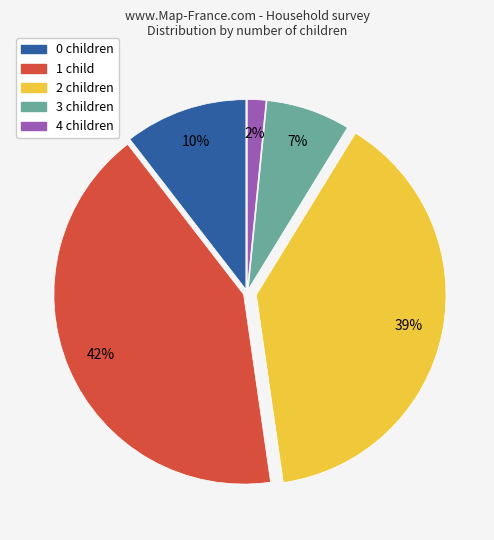

Does any single category account for the majority?

No